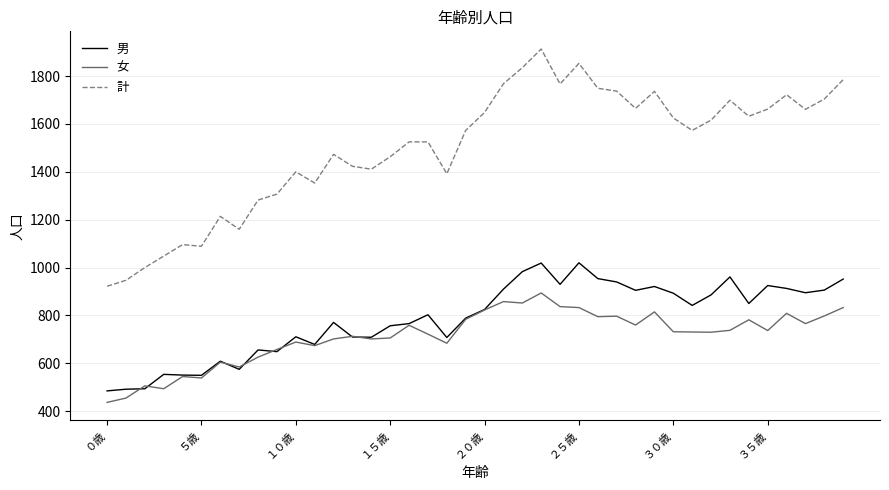

Rank the series by their maximum value, from highest to lowest.

計, 男, 女